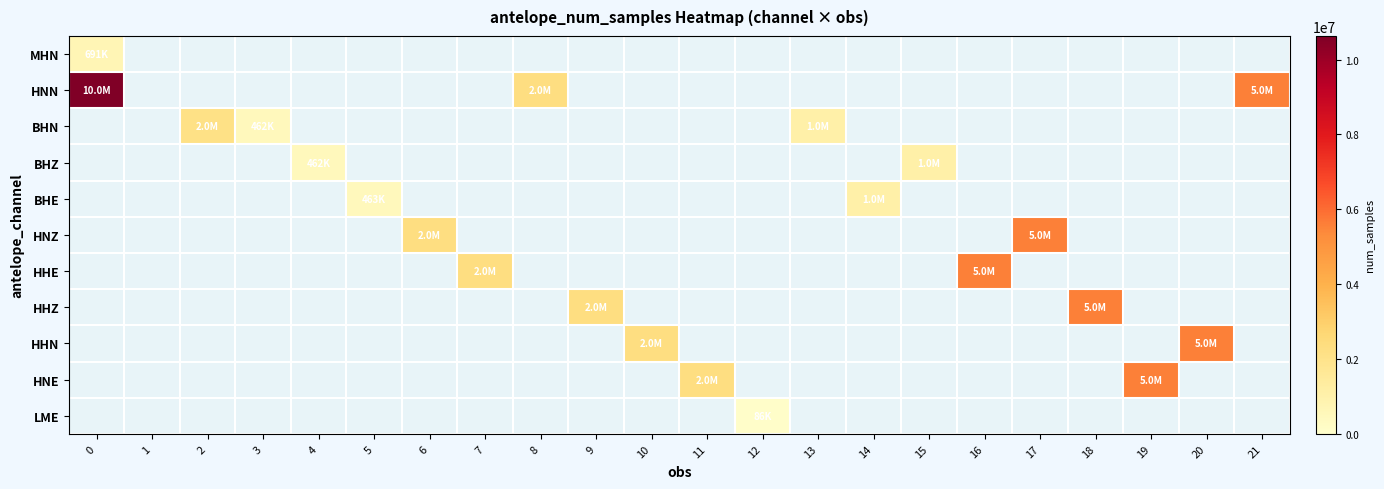

Count the number of categories in the chart.

22